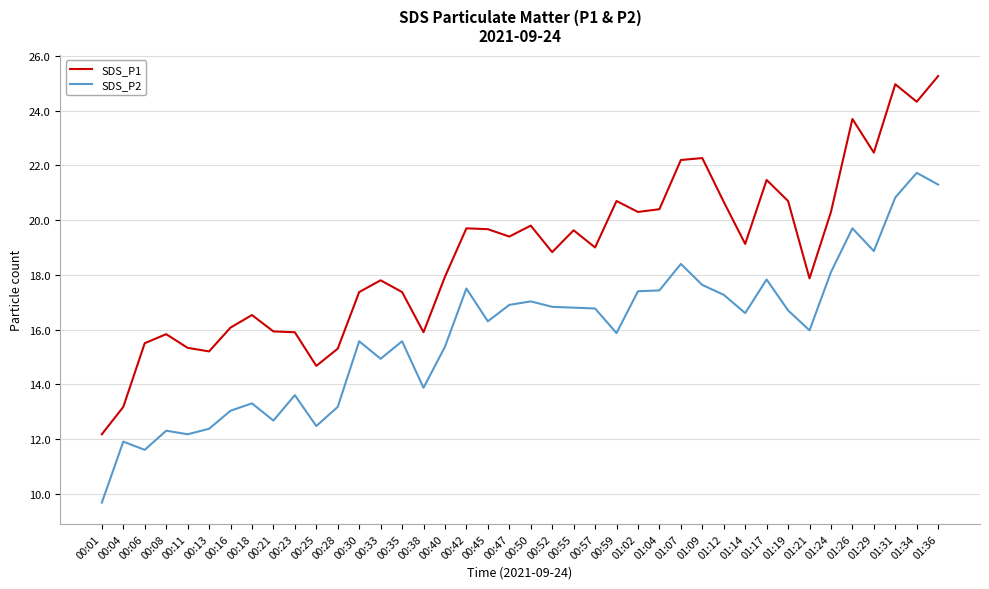

Which series has the widest spread of values?

SDS_P1